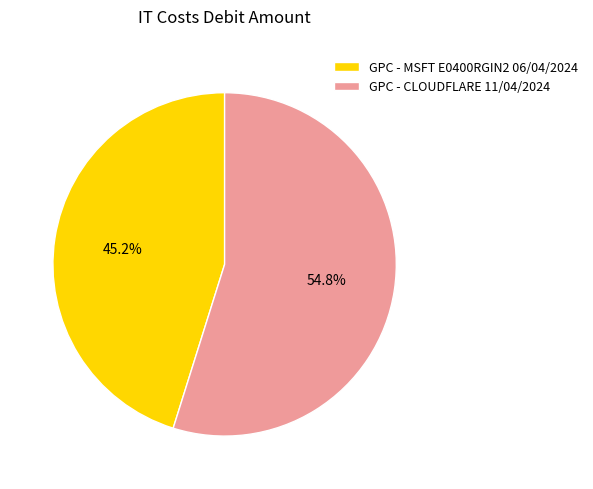

To the nearest percent, what is the average slice percentage?

50%